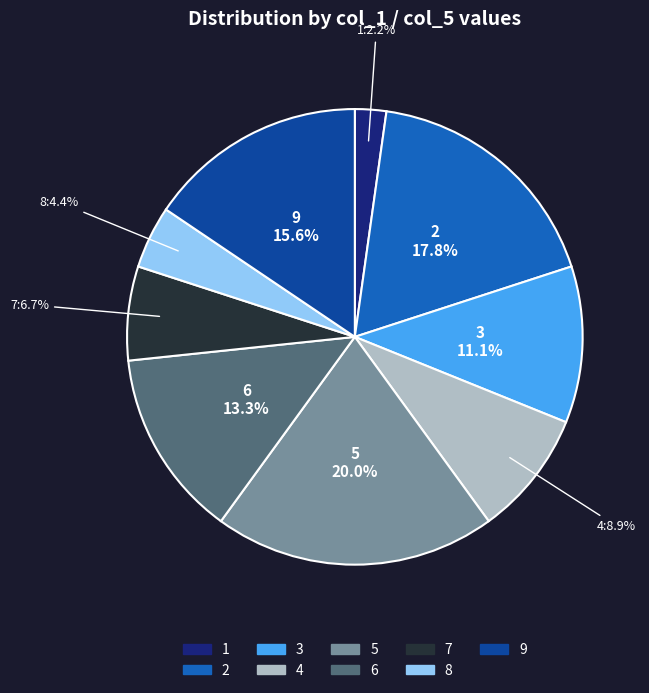

Approximately how many times larger is the value at 9 compared to 6?

1.2